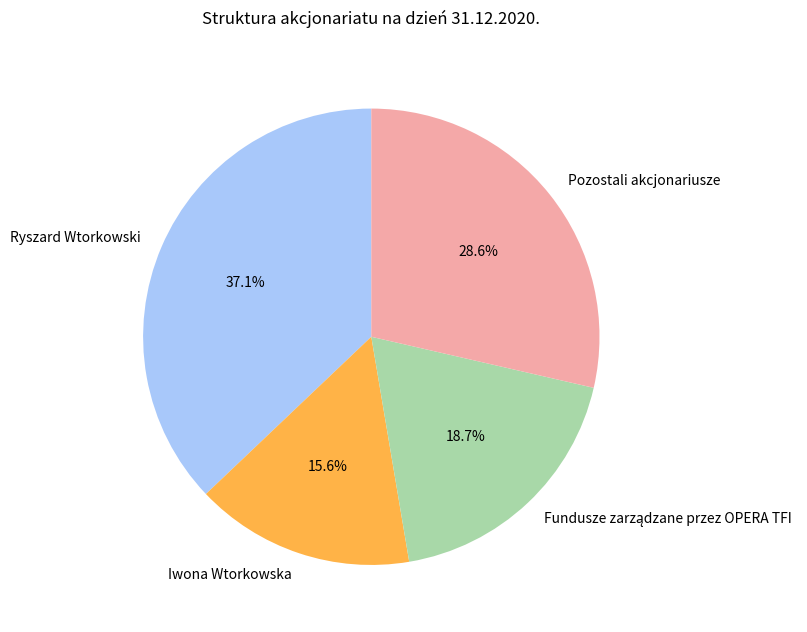

What is the total percentage of Ryszard Wtorkowski and Pozostali akcjonariusze?

65.7%